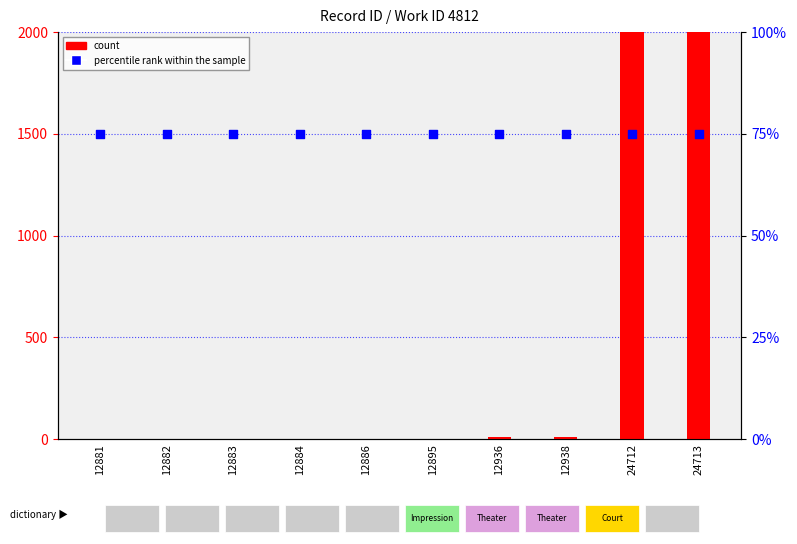

Is the value of count at 12883 greater than the value of percentile rank within the sample at 24712?

No